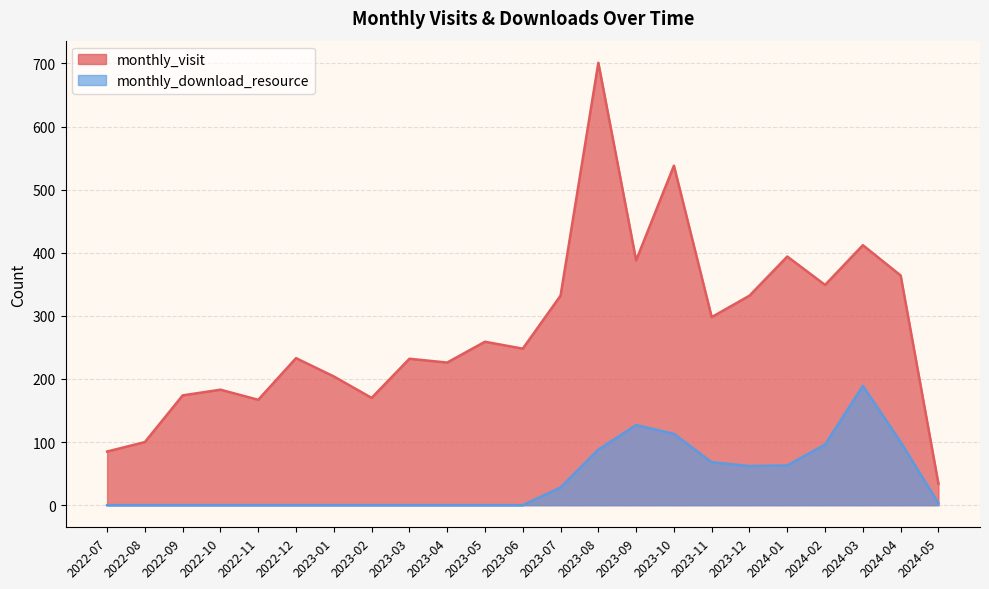

Which series has the largest total across all categories?

monthly_visit